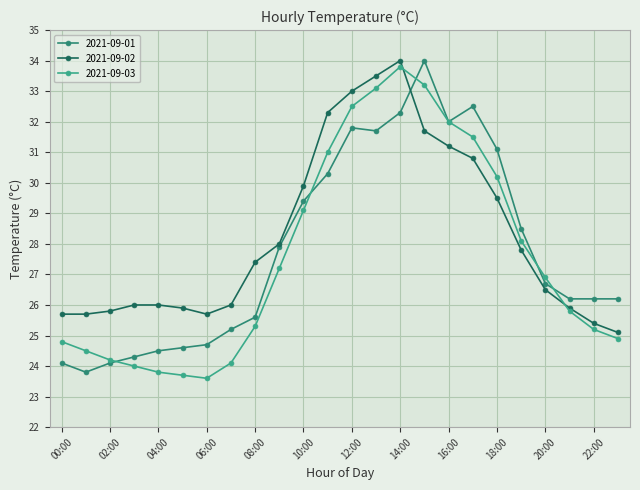

What is the lowest value of the 2021-09-02 series?

25.1